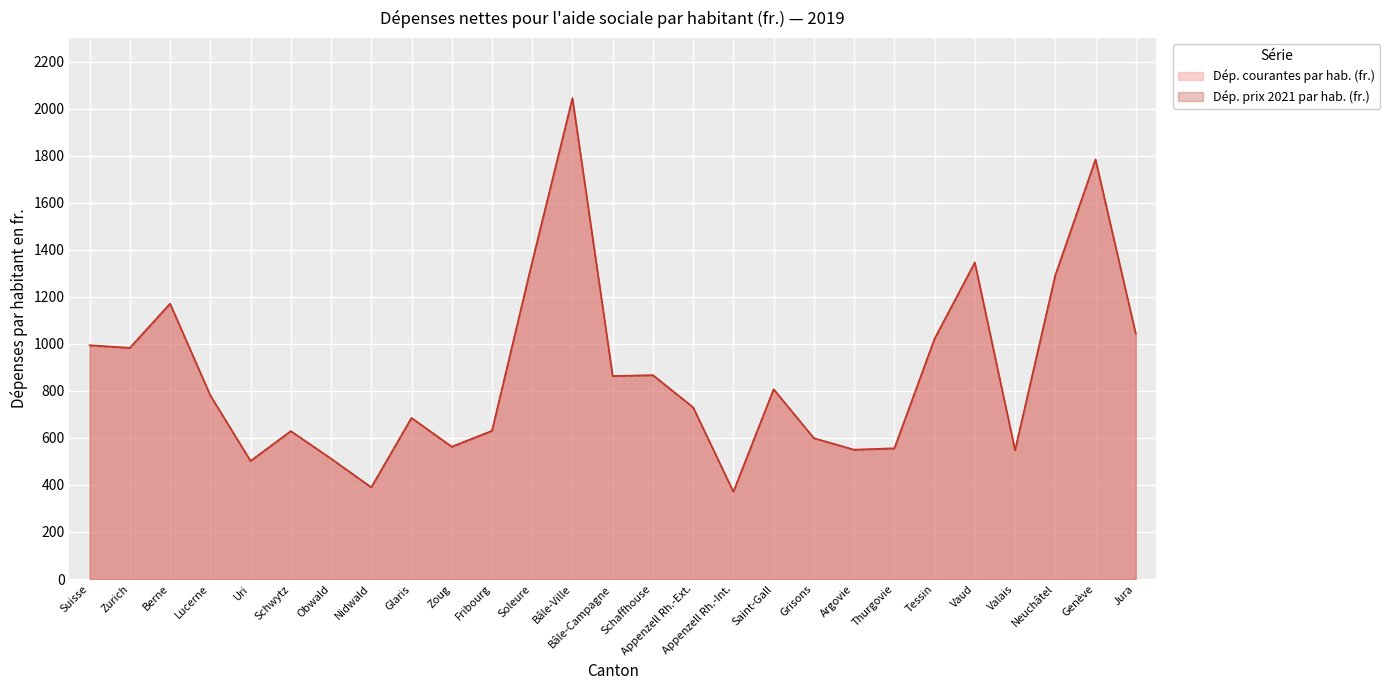

Reading left to right, list all the values displayed in this chart.

Dép. courantes par hab. (fr.): Suisse=994	Zurich=983	Berne=1171	Lucerne=781	Uri=502	Schwytz=629	Obwald=512	Nidwald=390	Glaris=685	Zoug=563	Fribourg=630	Soleure=1349	Bâle-Ville=2045	Bâle-Campagne=863	Schaffhouse=867	Appenzell Rh.-Ext.=730	Appenzell Rh.-Int.=371	Saint-Gall=807	Grisons=599	Argovie=550	Thurgovie=556	Tessin=1022	Vaud=1346	Valais=548	Neuchâtel=1292	Genève=1784	Jura=1043
Dép. prix 2021 par hab. (fr.): Suisse=992	Zurich=981	Berne=1169	Lucerne=780	Uri=501	Schwytz=628	Obwald=511	Nidwald=389	Glaris=684	Zoug=561	Fribourg=629	Soleure=1346	Bâle-Ville=2041	Bâle-Campagne=862	Schaffhouse=865	Appenzell Rh.-Ext.=729	Appenzell Rh.-Int.=371	Saint-Gall=806	Grisons=598	Argovie=549	Thurgovie=554	Tessin=1020	Vaud=1344	Valais=547	Neuchâtel=1289	Genève=1781	Jura=1041